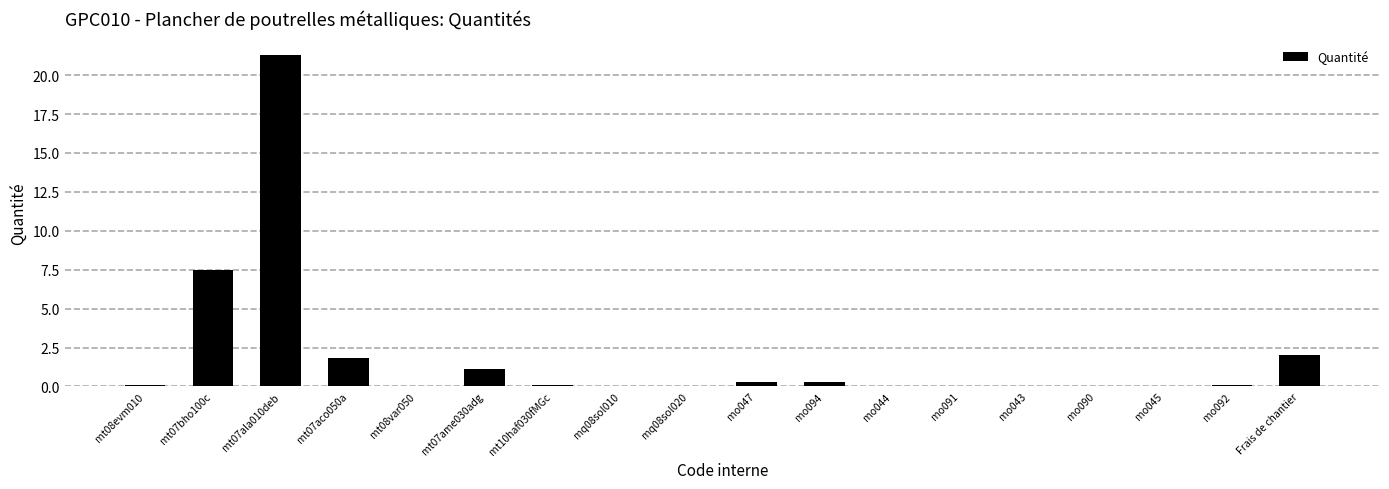

True or false: the data shows 0.0 at mq08sol010.

True